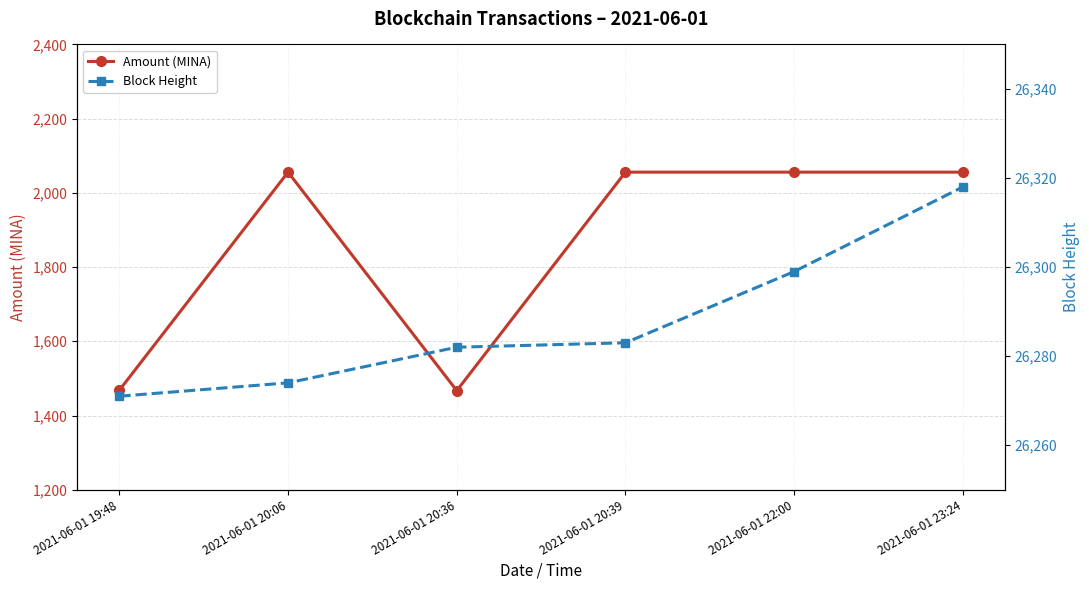

Reading left to right, what are all the values shown in this chart?

Amount (MINA): 2021-06-01 19:48=1468.0	2021-06-01 20:06=2055.9	2021-06-01 20:36=1467.0	2021-06-01 20:39=2055.8	2021-06-01 22:00=2055.9	2021-06-01 23:24=2055.8
Block Height: 2021-06-01 19:48=26271.0	2021-06-01 20:06=26274.0	2021-06-01 20:36=26282.0	2021-06-01 20:39=26283.0	2021-06-01 22:00=26299.0	2021-06-01 23:24=26318.0